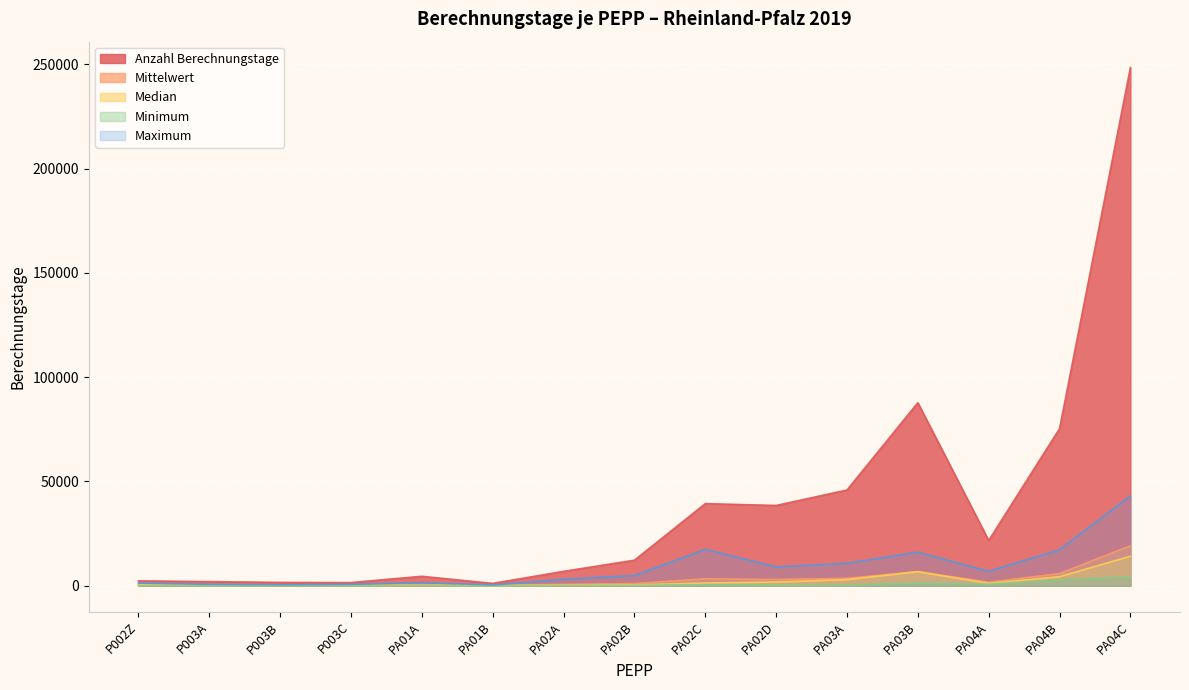

Reading left to right, list all the values displayed in this chart.

Anzahl Berechnungstage: P002Z=2309.0	P003A=1951.0	P003B=1560.0	P003C=1483.0	PA01A=4502.0	PA01B=1099.0	PA02A=6868.0	PA02B=12216.0	PA02C=39354.0	PA02D=38472.0	PA03A=45891.0	PA03B=87773.0	PA04A=21679.0	PA04B=75340.0	PA04C=248514.0
Mittelwert: P002Z=577.3	P003A=278.7	P003B=195.0	P003C=211.9	PA01A=450.2	PA01B=122.1	PA02A=624.4	PA02B=1018.0	PA02C=3279.5	PA02D=2959.4	PA03A=3530.1	PA03B=6751.8	PA04A=1667.6	PA04B=5795.4	PA04C=19116.5
Median: P002Z=487.5	P003A=191.0	P003B=188.5	P003C=151.0	PA01A=141.5	PA01B=88.0	PA02A=202.0	PA02B=351.5	PA02C=1300.0	PA02D=1754.0	PA03A=2907.0	PA03B=6696.0	PA04A=1084.0	PA04B=4307.0	PA04C=14138.0
Minimum: P002Z=93.0	P003A=30.0	P003B=32.0	P003C=29.0	PA01A=39.0	PA01B=2.0	PA02A=31.0	PA02B=111.0	PA02C=486.0	PA02D=229.0	PA03A=213.0	PA03B=1223.0	PA04A=713.0	PA04B=2741.0	PA04C=4240.0
Maximum: P002Z=1241.0	P003A=640.0	P003B=400.0	P003C=602.0	PA01A=1522.0	PA01B=330.0	PA02A=3057.0	PA02B=4882.0	PA02C=17401.0	PA02D=9003.0	PA03A=10721.0	PA03B=16062.0	PA04A=6868.0	PA04B=17251.0	PA04C=43065.0